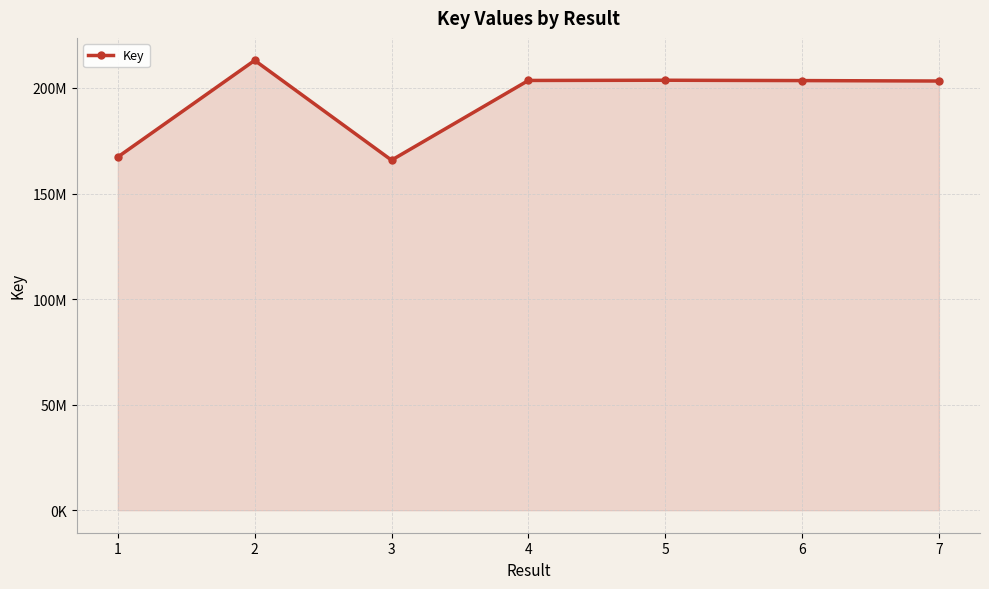

List the labels in order of value, smallest first.

3, 1, 7, 6, 4, 5, 2